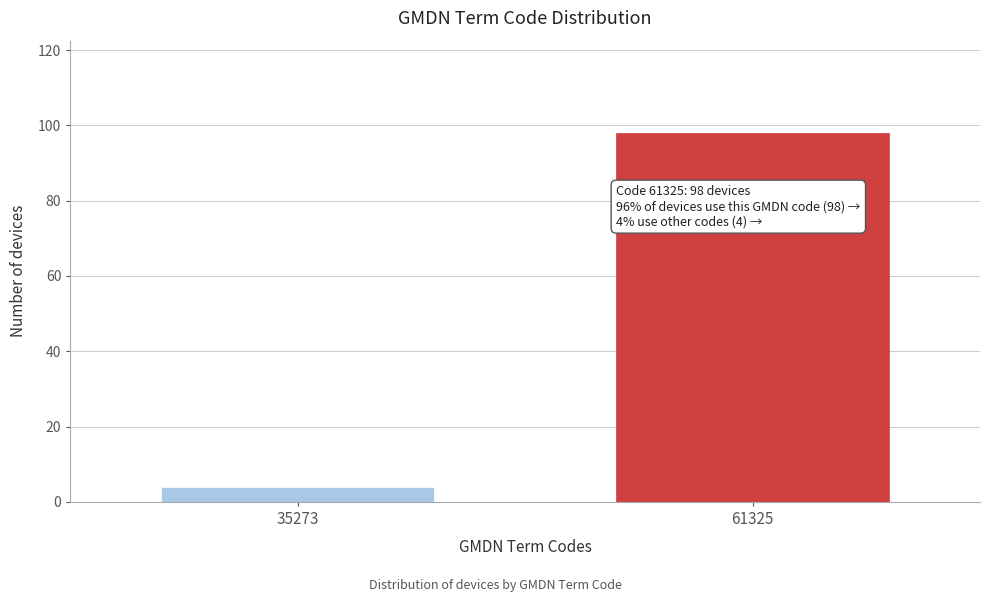

Reading left to right, extract all data points from this chart.

35273=4	61325=98